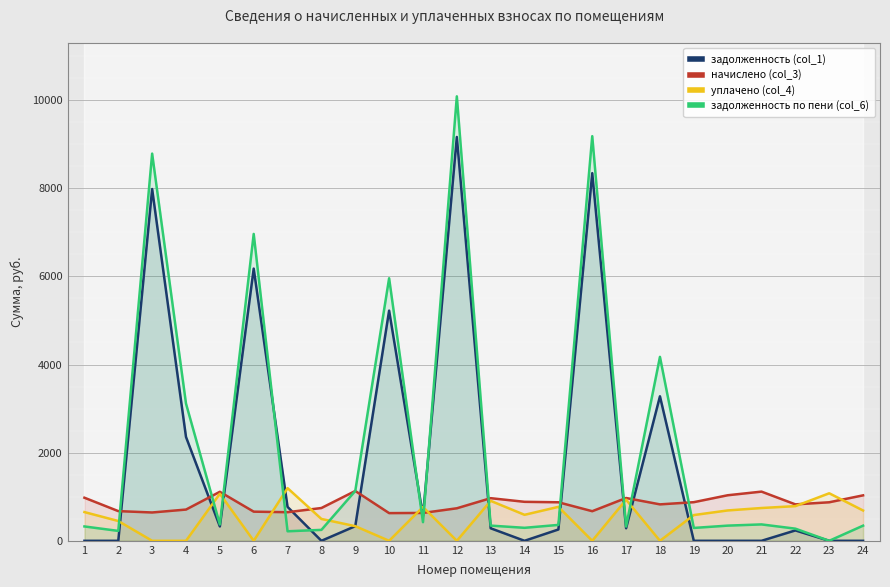

Where is the first local maximum for задолженность (col_1)?

3